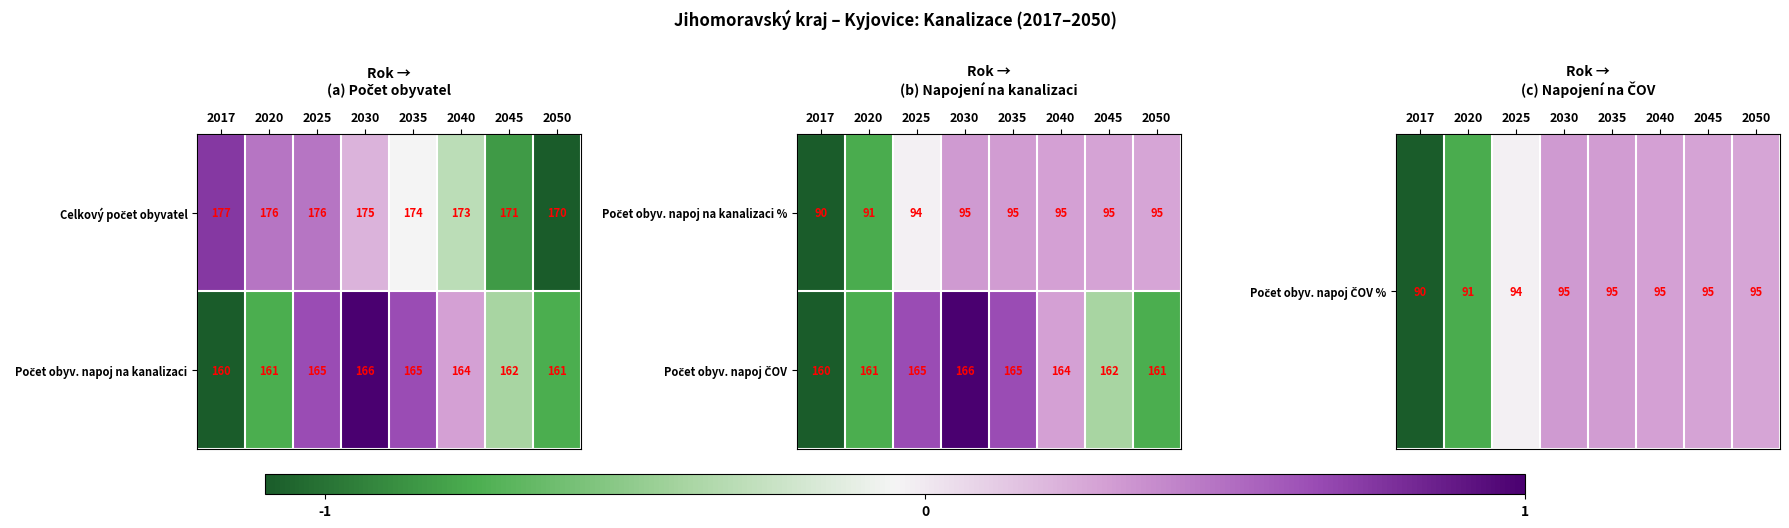

What is the approximate value of Počet obyv. napoj ČOV at 2017?

-1.0